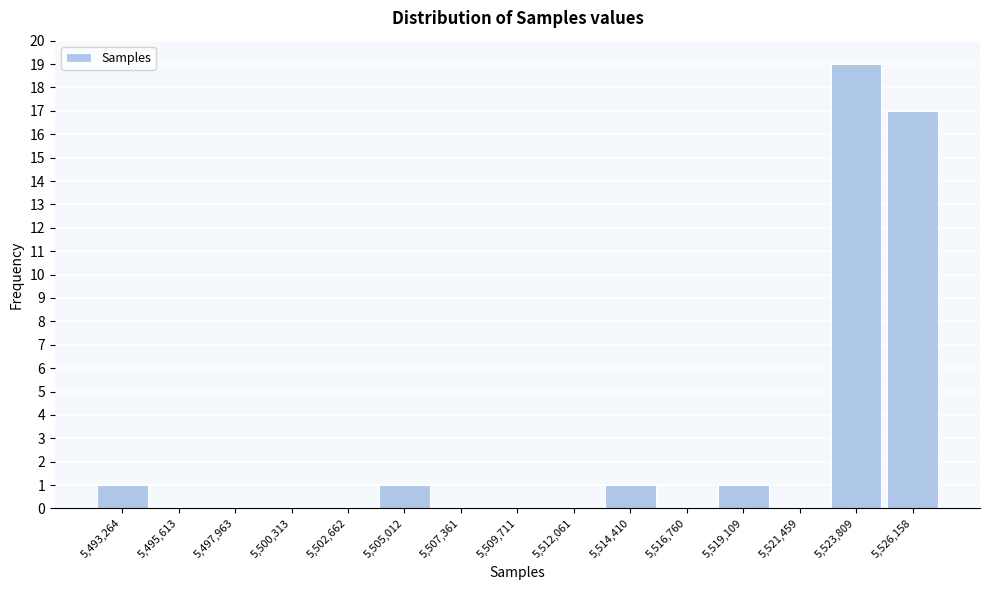

Which range on the x-axis has the tallest bar?

5523000 to 5525000